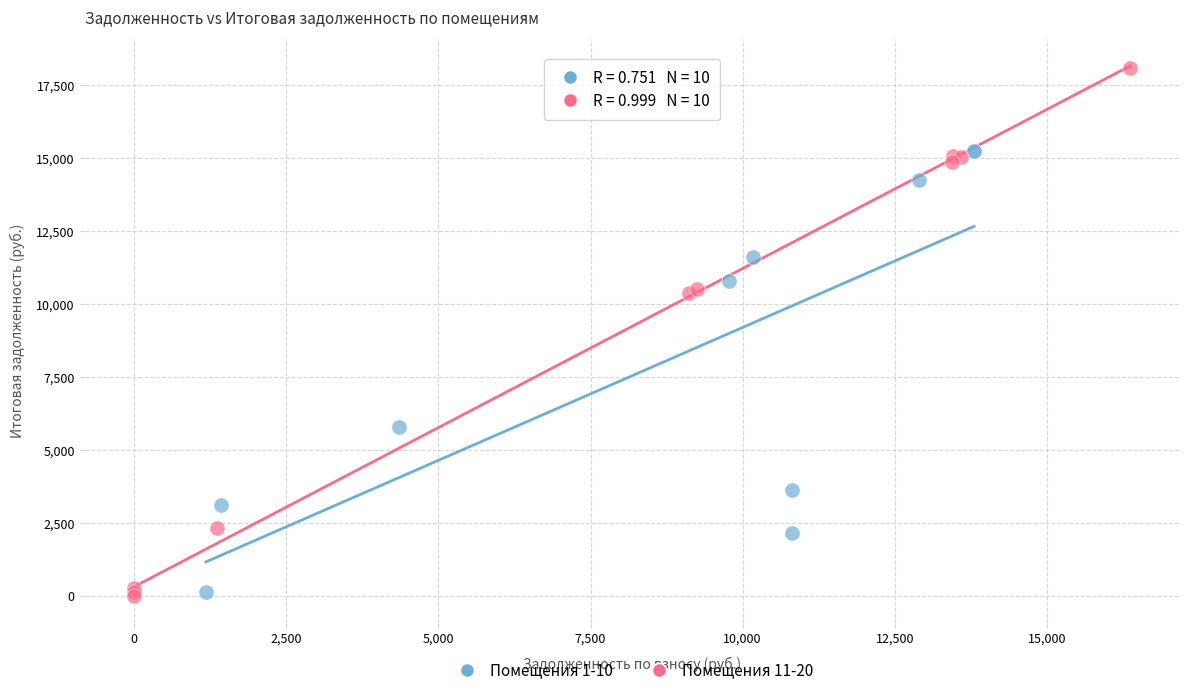

Which series reaches the maximum Y coordinate?

Помещения 11-20